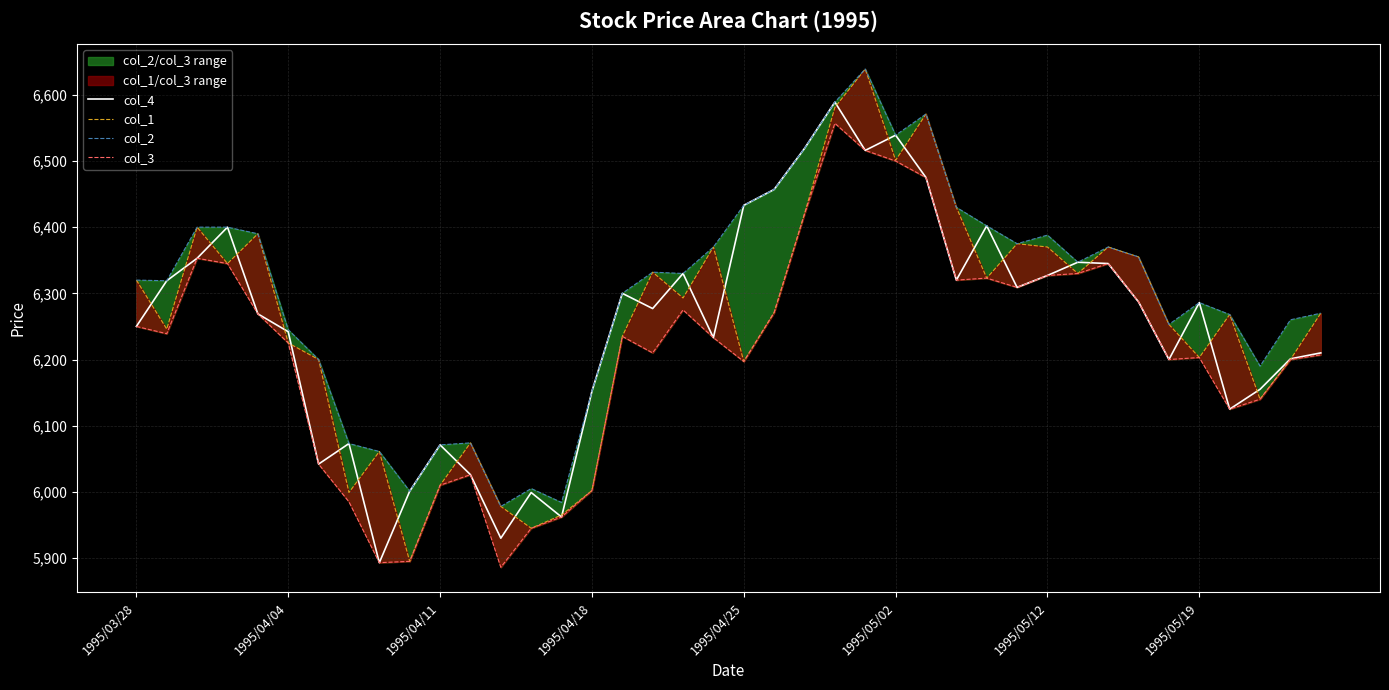

Rank the series at 39 from highest to lowest value.

col_1, col_2, col_4, col_3